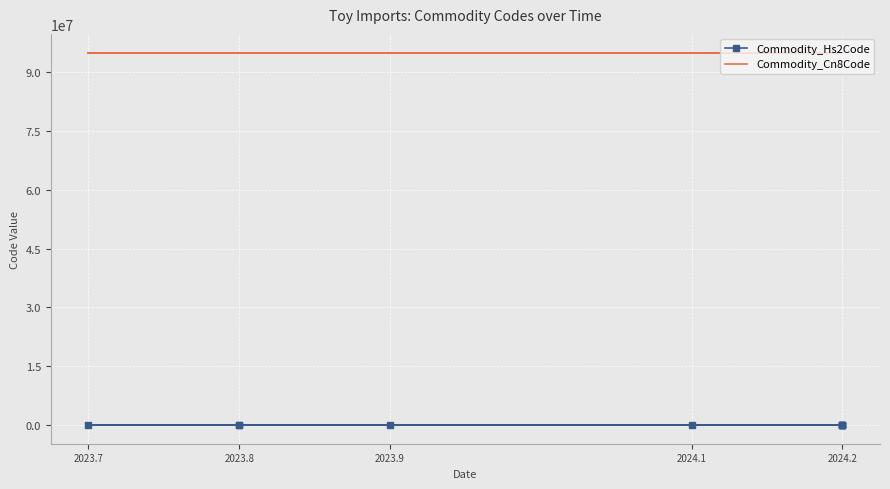

True or false: Commodity_Hs2Code and Commodity_Cn8Code intersect in this chart.

False